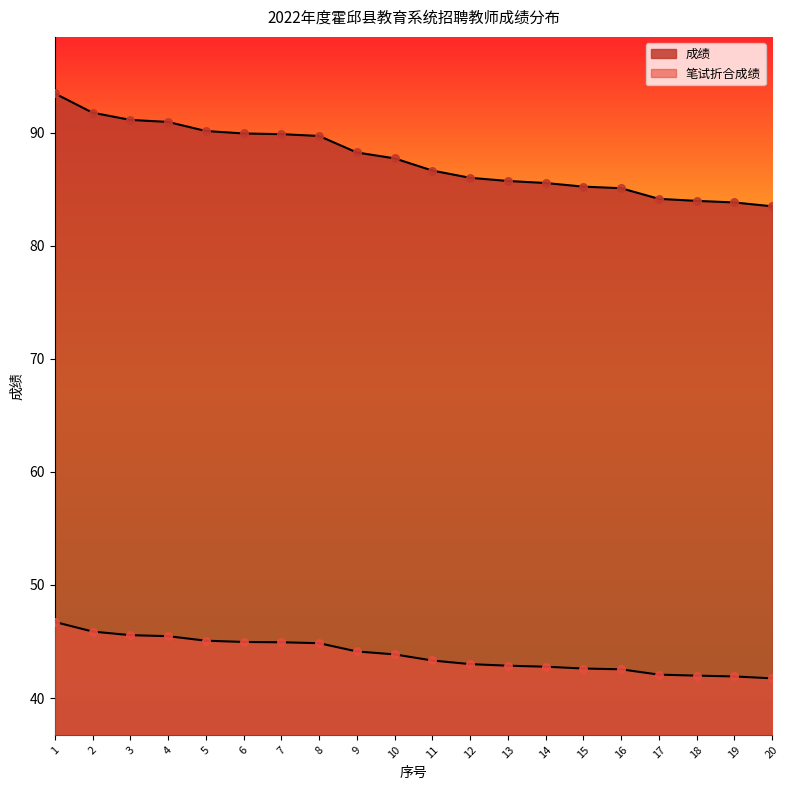

What are all the series names shown in the legend?

成绩, 笔试折合成绩